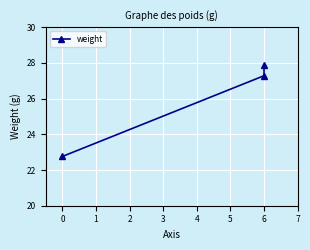

How many lines are shown in the chart?

1